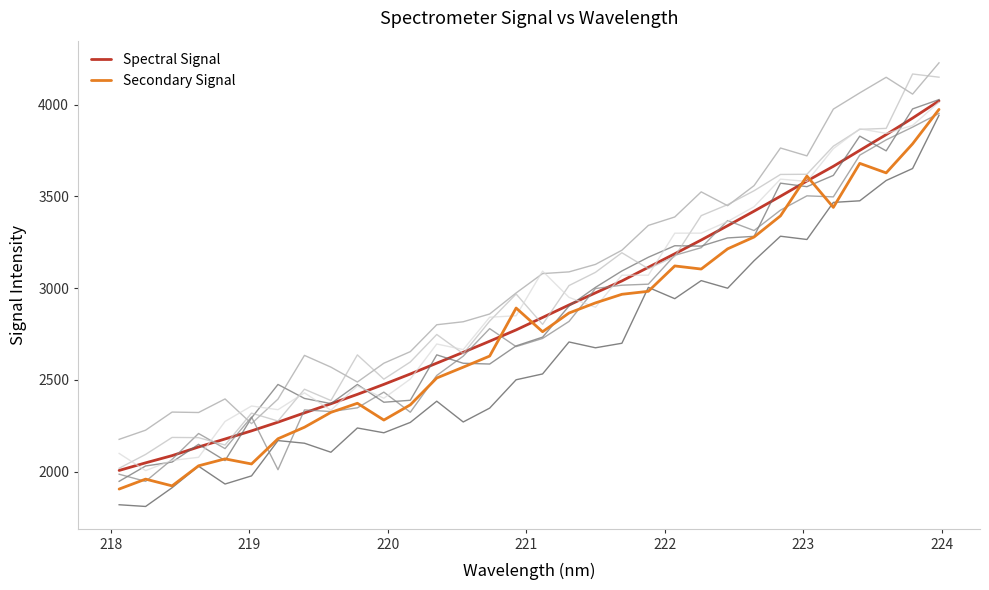

How many values in the Spectral Signal series exceed 2839?

16